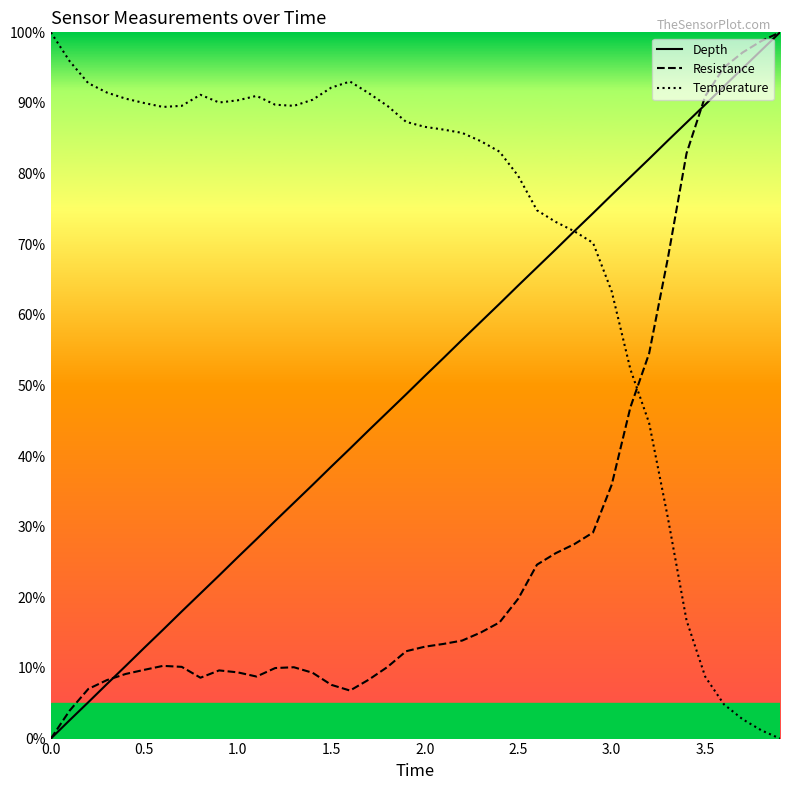

How many intersections are there between Depth and Temperature?

1